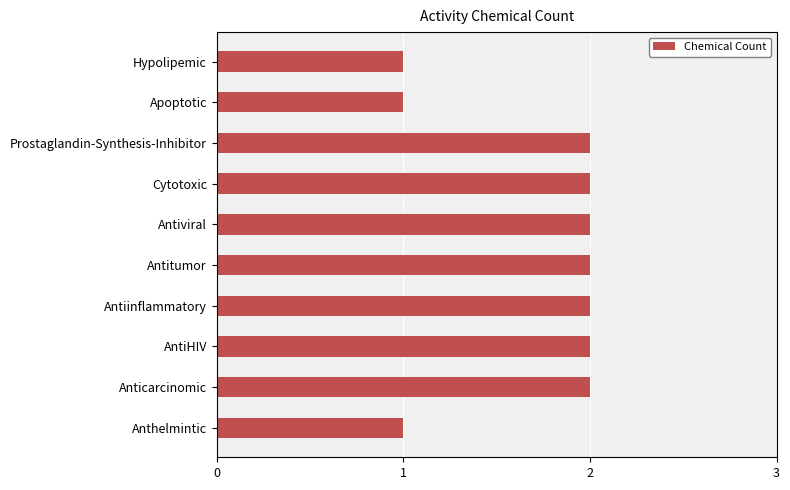

How many bars are there in total?

10